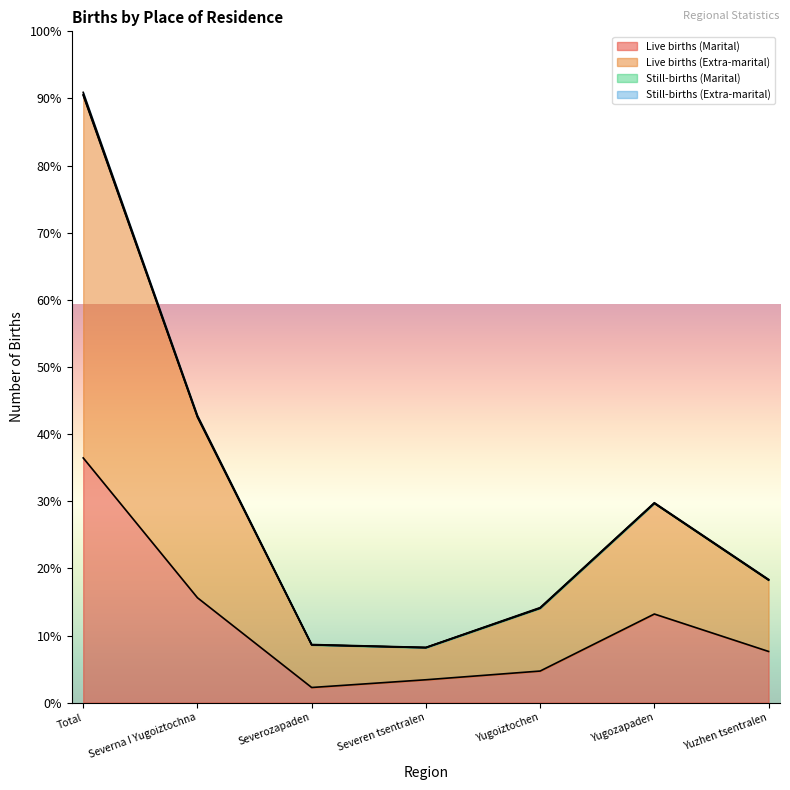

Reading right to left, transcribe all the data shown in this chart.

Live births (Marital): Yuzhen tsentralen=4821	Yugozapaden=8347	Yugoiztochen=2975	Severen tsentralen=2154	Severozapaden=1426	Severna I Yugoiztochna=9880	Total=23048
Live births (Extra-marital): Yuzhen tsentralen=11606	Yugozapaden=18829	Yugoiztochen=8951	Severen tsentralen=5202	Severozapaden=5474	Severna I Yugoiztochna=27043	Total=57478